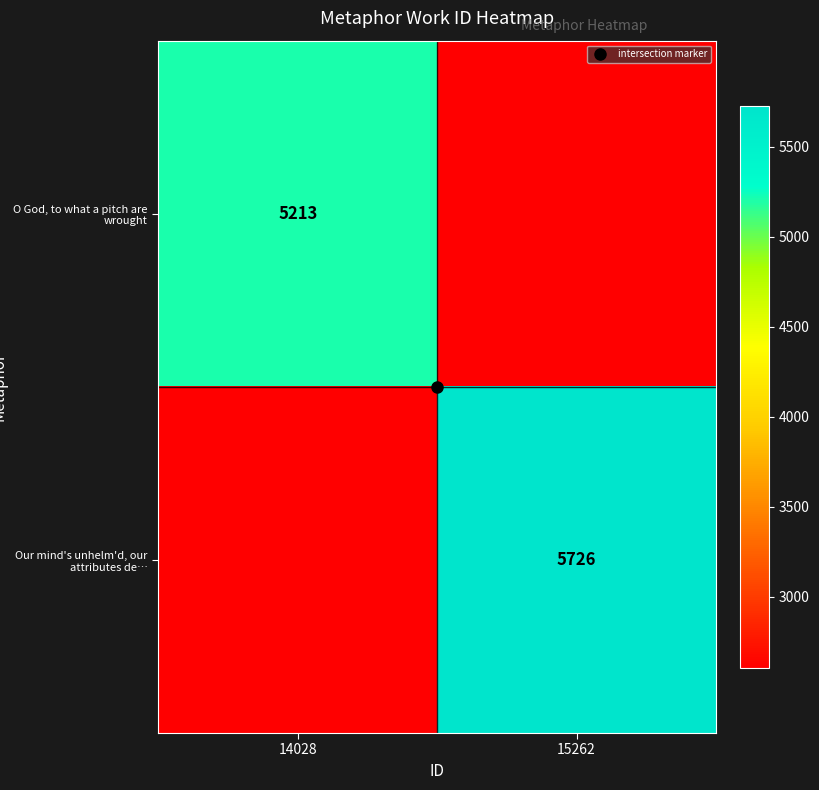

The value of Our mind's unhelm'd, our attributes de… at 14028 is 2606.5. True or false?

True